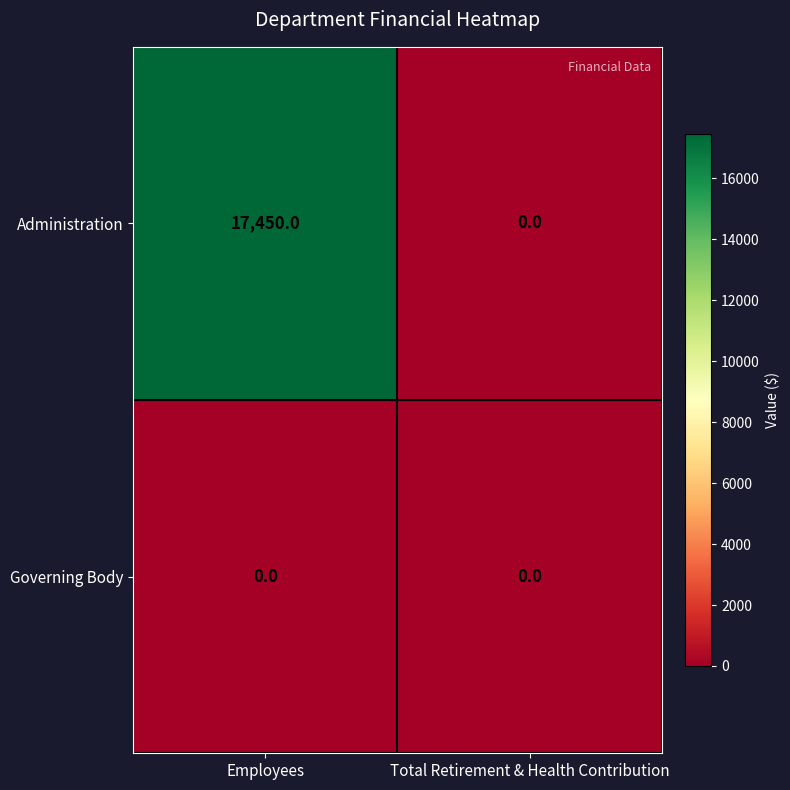

What is the approximate value of Administration at Employees?

17450